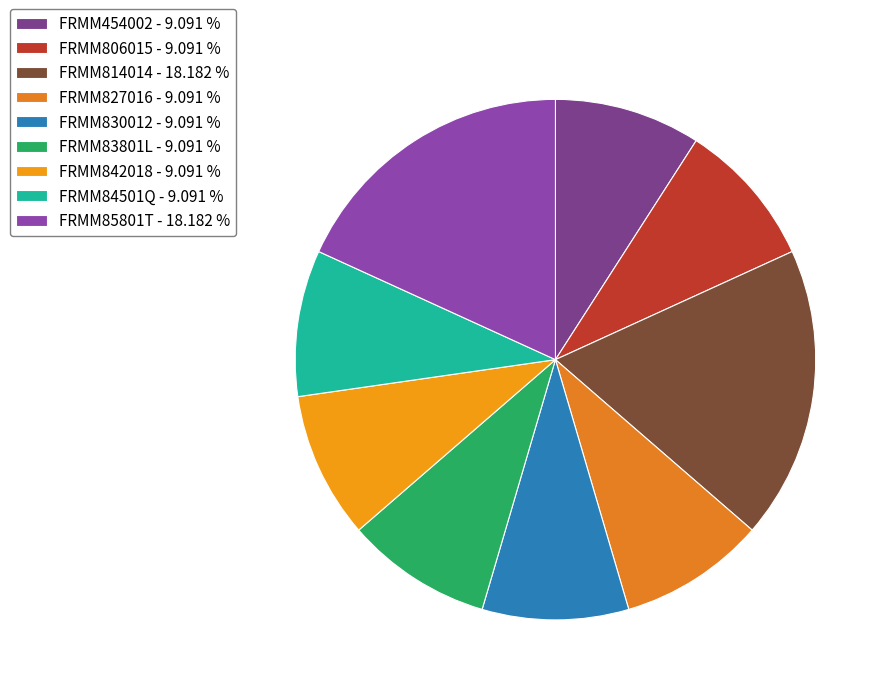

How many segments does this pie chart have?

9